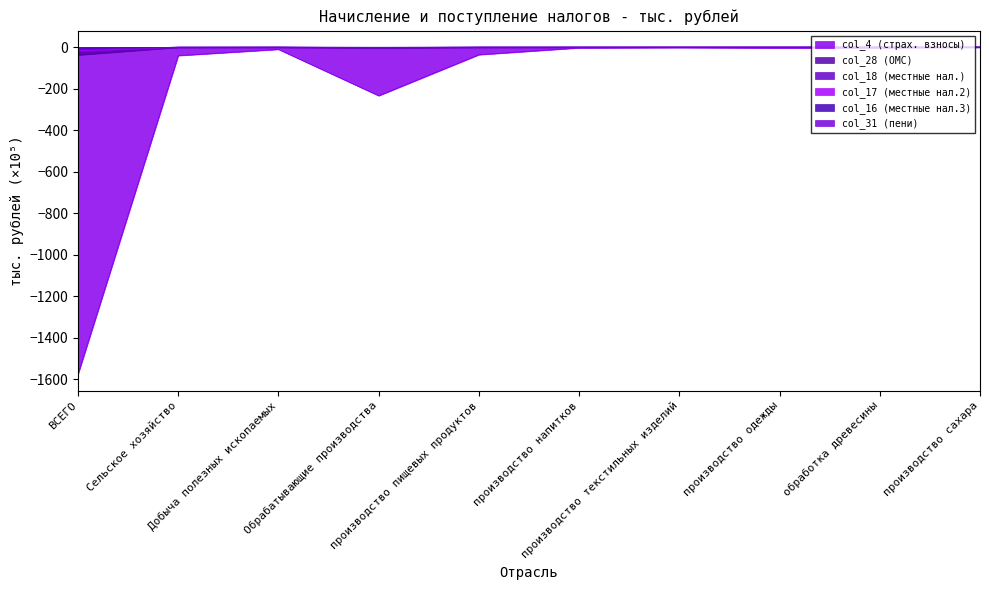

Reading right to left, transcribe all the data shown in this chart.

col_18: производство сахара=0.0	обработка древесины=-0.0	производство одежды=-0.0	производство текстильных изделий=-0.0	производство напитков=-0.1	производство пищевых продуктов=-0.2	Обрабатывающие производства=-2.1	Добыча полезных ископаемых=-0.3	Сельское хозяйство=-0.5	ВСЕГО=-17.9
col_4: производство сахара=-0.0	обработка древесины=-3.2	производство одежды=-3.7	производство текстильных изделий=-1.8	производство напитков=-3.3	производство пищевых продуктов=-36.3	Обрабатывающие производства=-233.9	Добыча полезных ископаемых=-10.5	Сельское хозяйство=-40.6	ВСЕГО=-1575.6
col_28: производство сахара=0.0	обработка древесины=-0.0	производство одежды=-0.1	производство текстильных изделий=-0.0	производство напитков=-0.1	производство пищевых продуктов=-0.7	Обрабатывающие производства=-4.4	Добыча полезных ископаемых=-0.3	Сельское хозяйство=-1.0	ВСЕГО=-37.8
col_17: производство сахара=0.0	обработка древесины=-0.0	производство одежды=-0.0	производство текстильных изделий=-0.0	производство напитков=-0.1	производство пищевых продуктов=-0.2	Обрабатывающие производства=-2.1	Добыча полезных ископаемых=-0.3	Сельское хозяйство=-0.5	ВСЕГО=-16.9
col_31: производство сахара=0.0	обработка древесины=-0.0	производство одежды=-0.0	производство текстильных изделий=-0.0	производство напитков=-0.3	производство пищевых продуктов=-0.0	Обрабатывающие производства=-1.3	Добыча полезных ископаемых=-0.1	Сельское хозяйство=-0.2	ВСЕГО=-11.2
col_16: производство сахара=0.0	обработка древесины=-0.0	производство одежды=-0.0	производство текстильных изделий=-0.0	производство напитков=-0.0	производство пищевых продуктов=-0.1	Обрабатывающие производства=-0.5	Добыча полезных ископаемых=-0.1	Сельское хозяйство=-0.1	ВСЕГО=-9.0